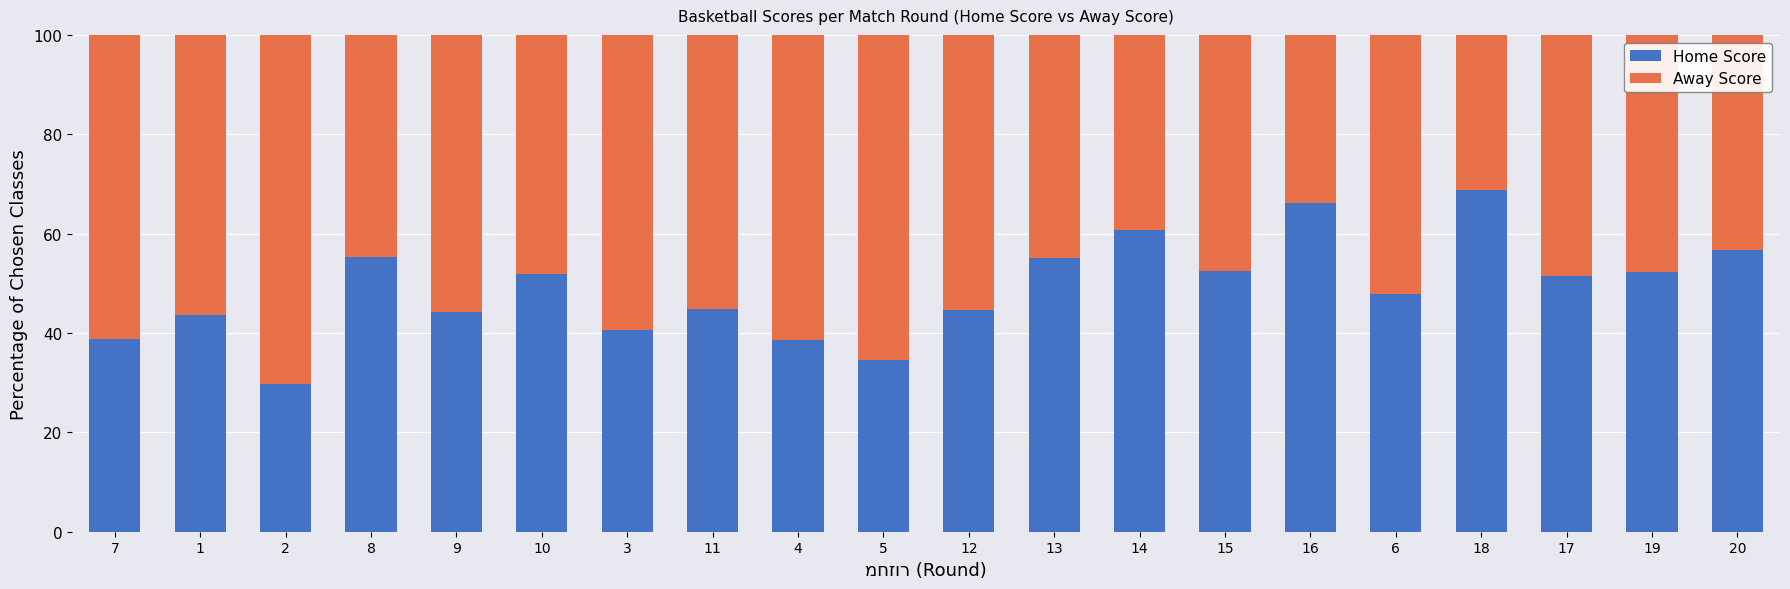

What is the total value across all series at 15?

100.0